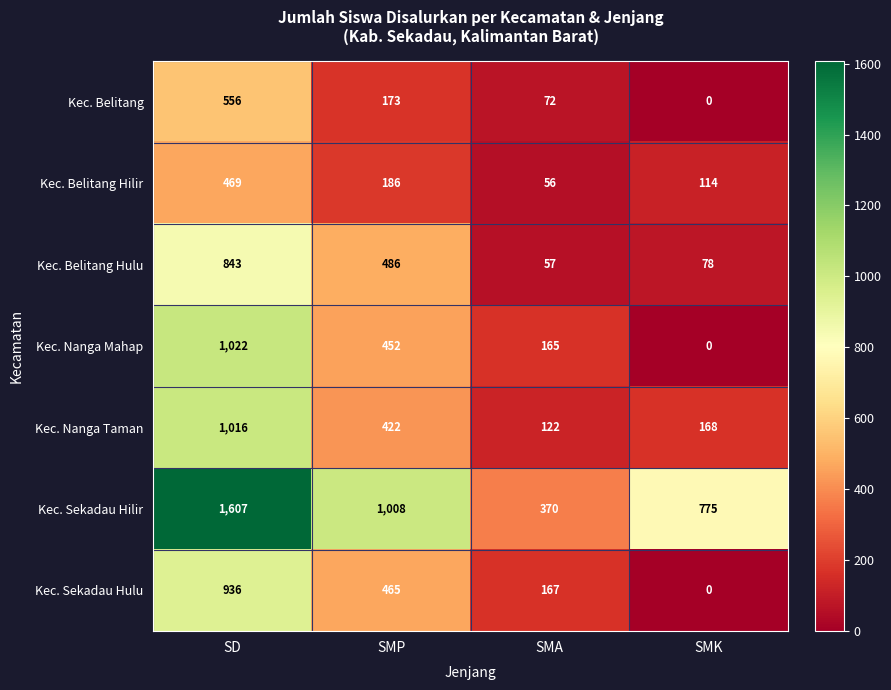

What is the highest value of the Kec. Belitang series?

556